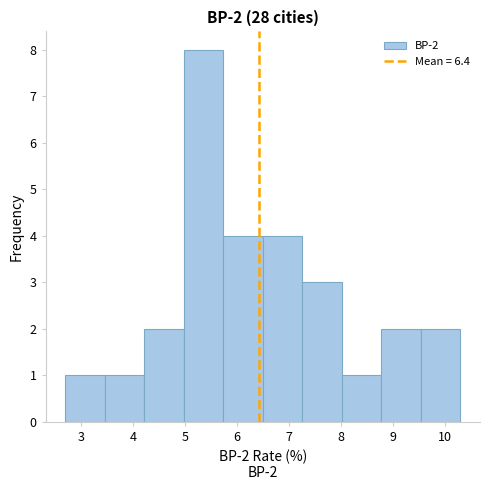

Over which range of the x-axis is the bar tallest?

4.98 to 5.74